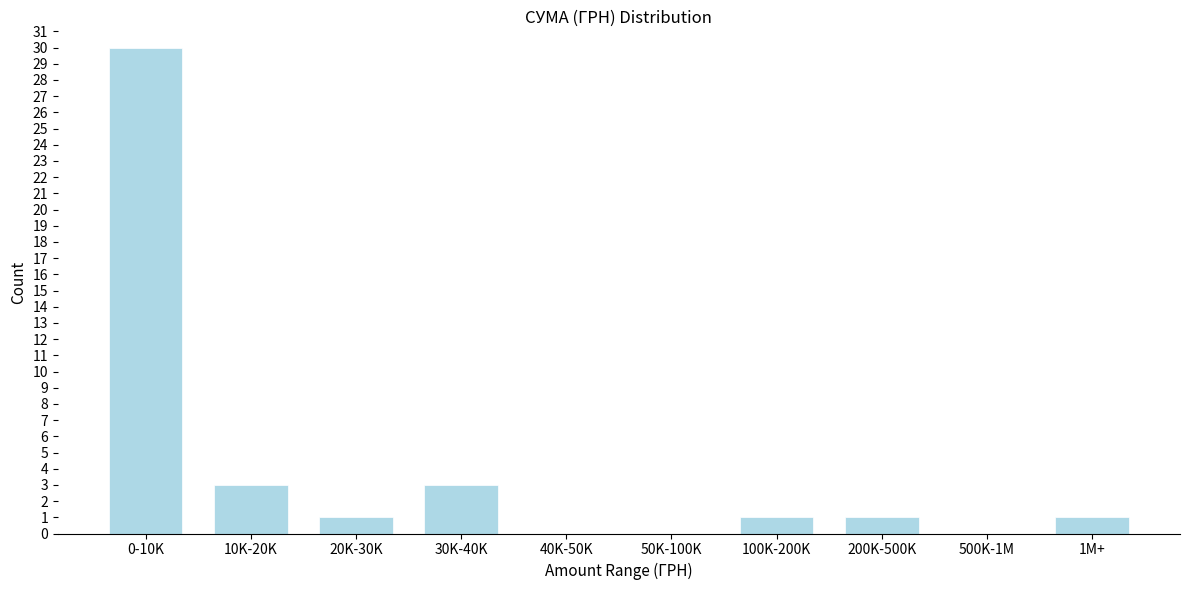

Reading right to left, transcribe all the data shown in this chart.

1M+=1	500K-1M=0	200K-500K=1	100K-200K=1	50K-100K=0	40K-50K=0	30K-40K=3	20K-30K=1	10K-20K=3	0-10K=30